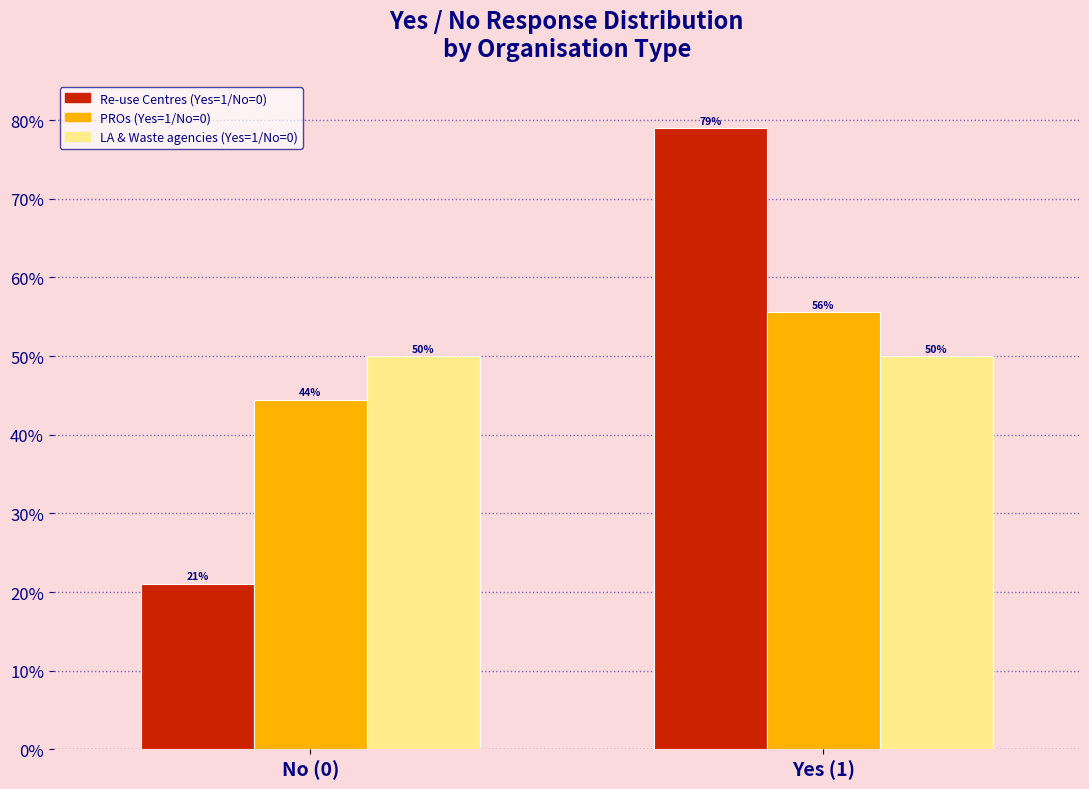

Rank the series at No (0) from highest to lowest value.

LA & Waste agencies (Yes=1/No=0), PROs (Yes=1/No=0), Re-use Centres (Yes=1/No=0)